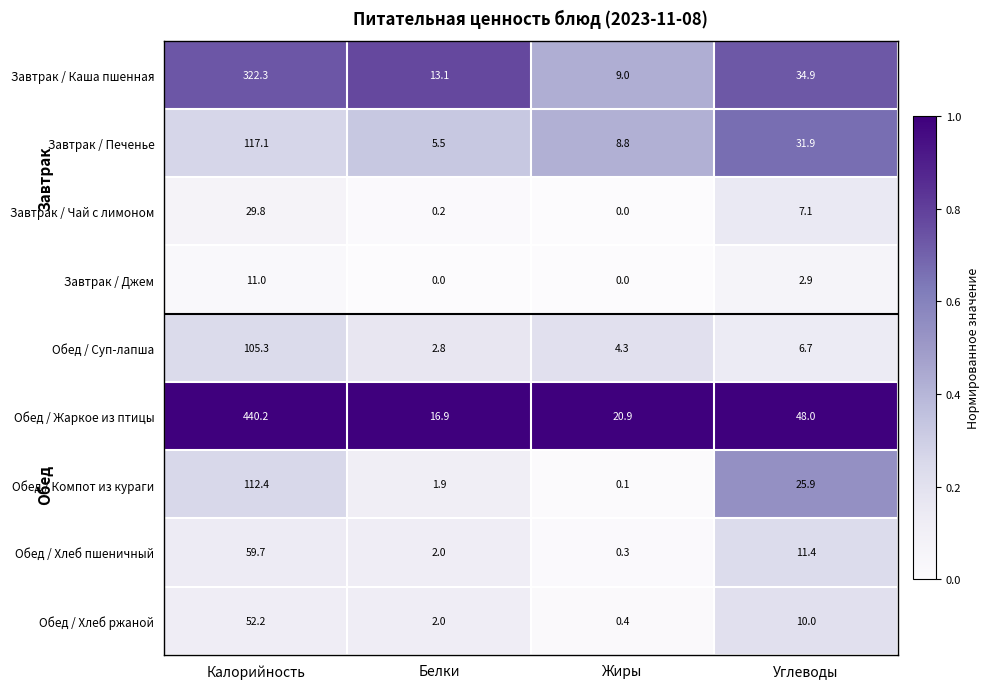

Rank the series by their maximum value, from lowest to highest.

Завтрак / Джем, Завтрак / Чай с лимоном, Обед / Хлеб ржаной, Обед / Хлеб пшеничный, Обед / Суп-лапша, Обед / Компот из кураги, Завтрак / Печенье, Завтрак / Каша пшенная, Обед / Жаркое из птицы